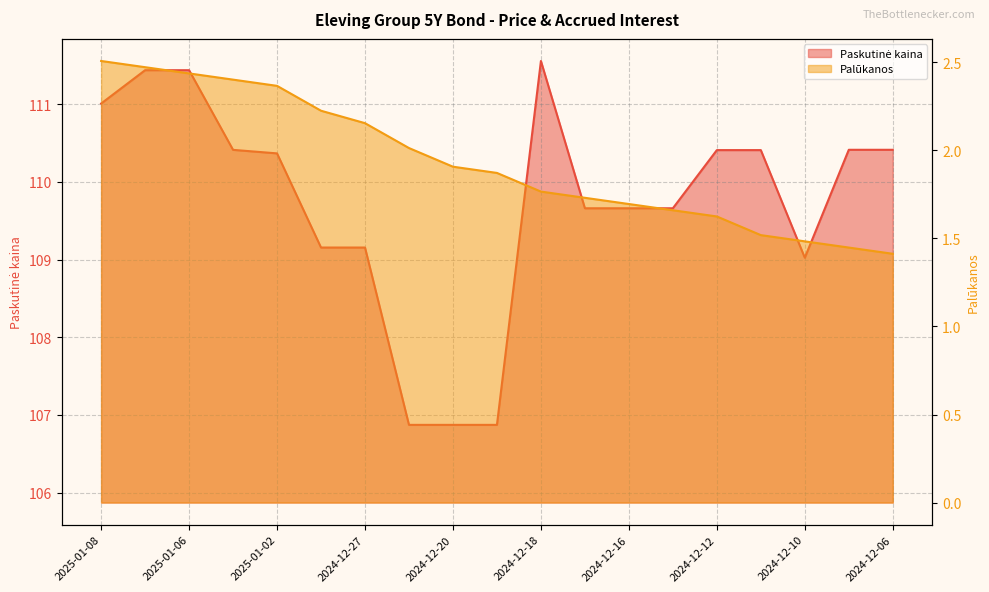

Which series has the largest total across all categories?

Paskutinė kaina